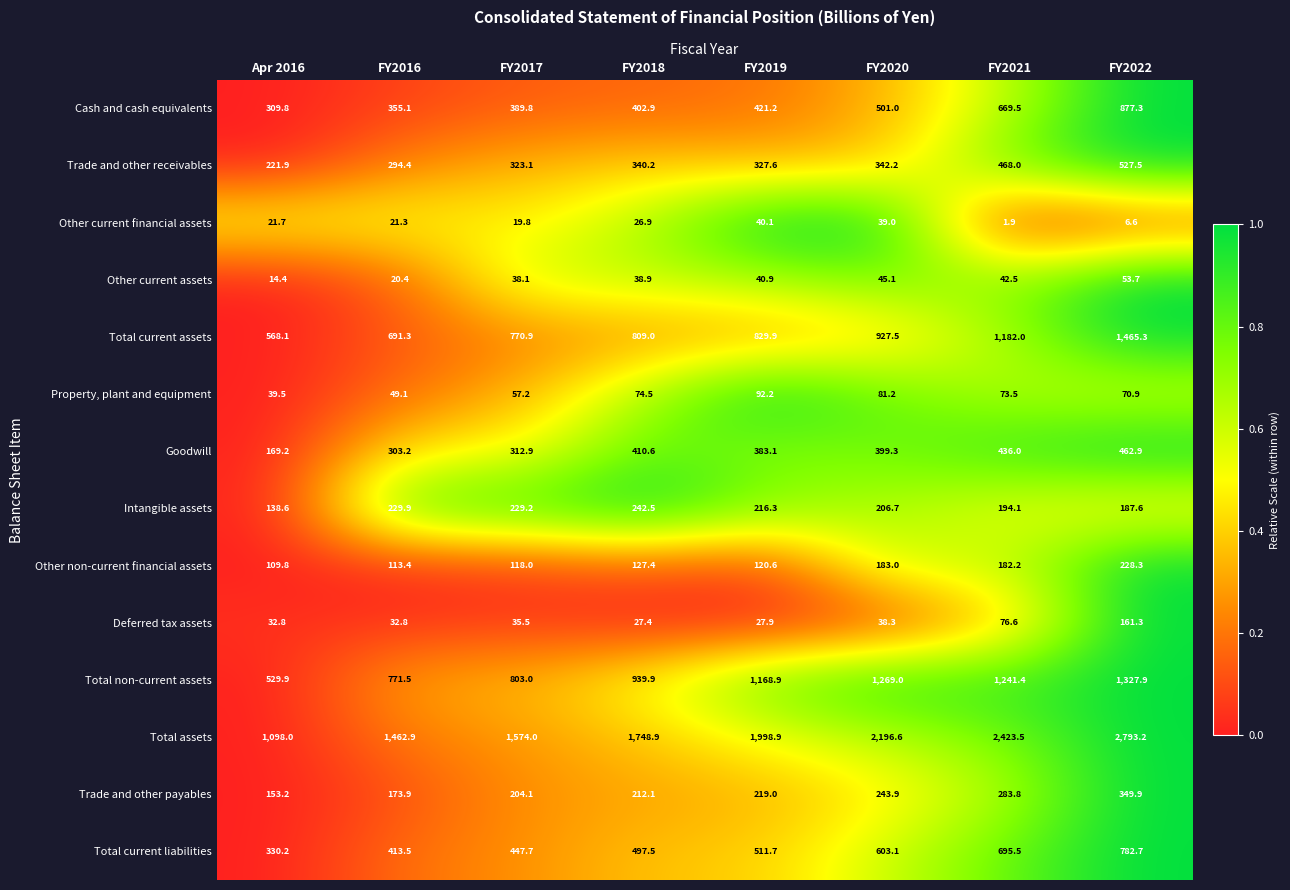

True or false: Deferred tax assets has a value of 161.3 at FY2022.

True